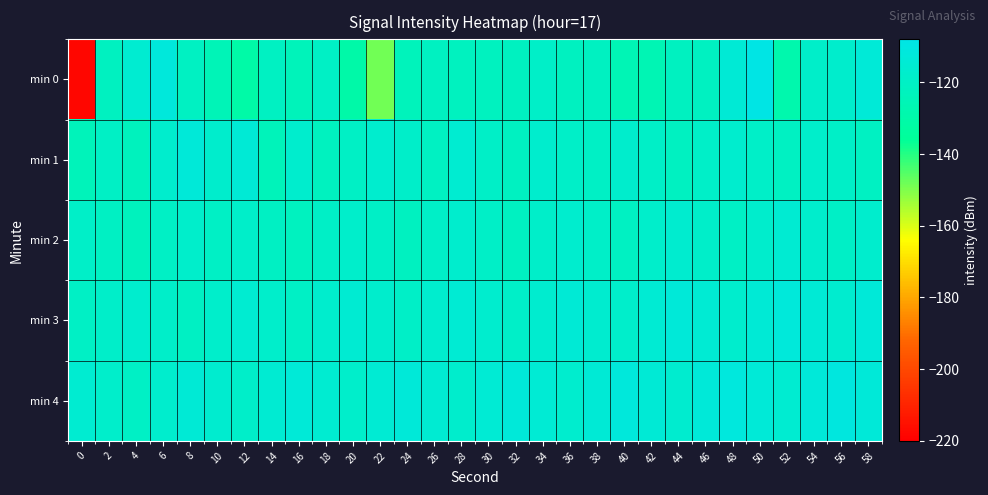

At which category is the sum across all series the highest?

50